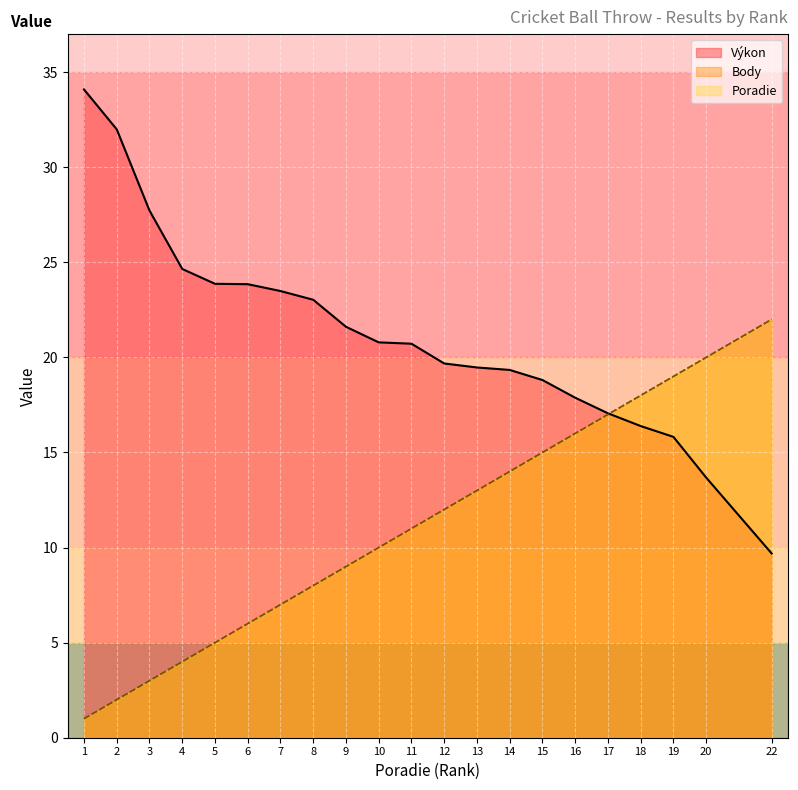

True or false: Výkon has more than 0 interior local peaks.

False